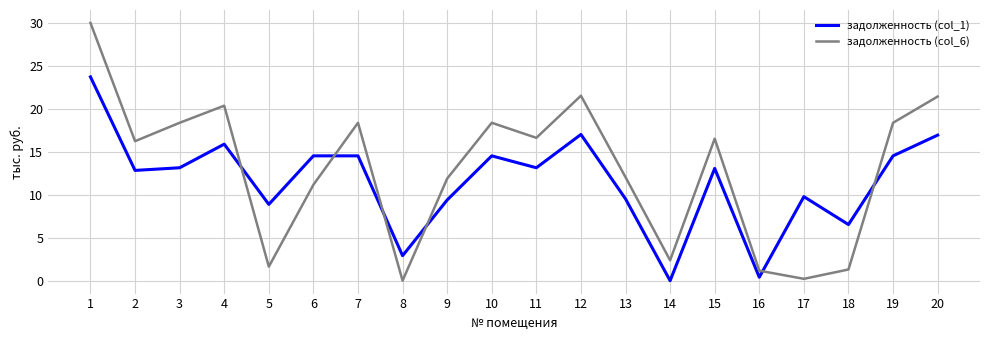

The value of задолженность (col_6) at 10 is 28.1. True or false?

False